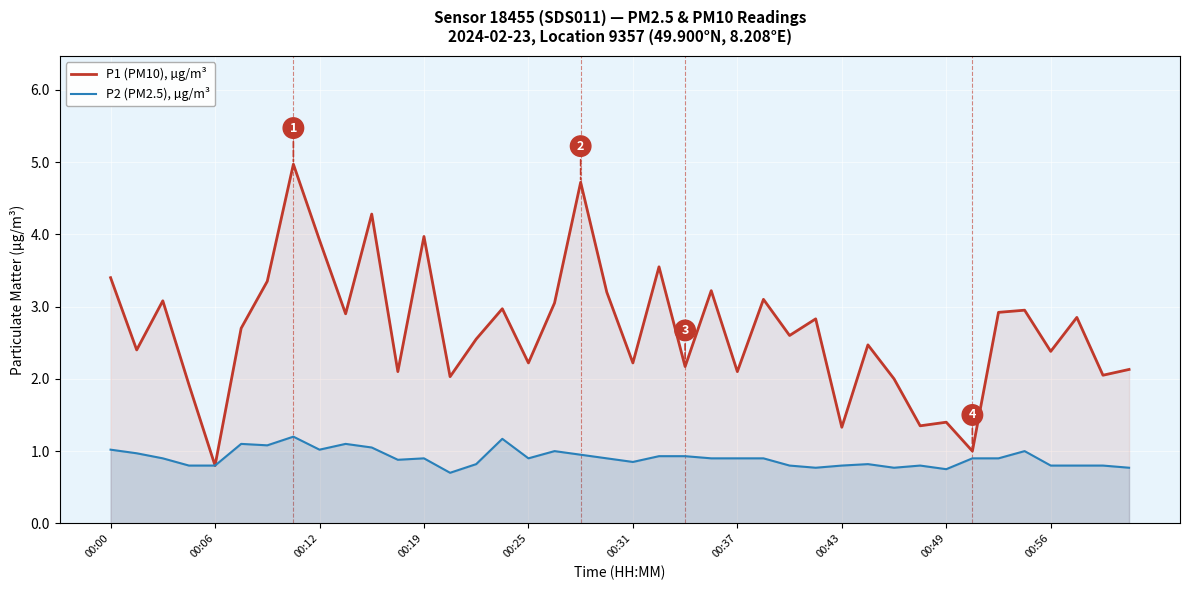

Which category has the lowest value in the P1 (PM10), µg/m³ series?

00:06